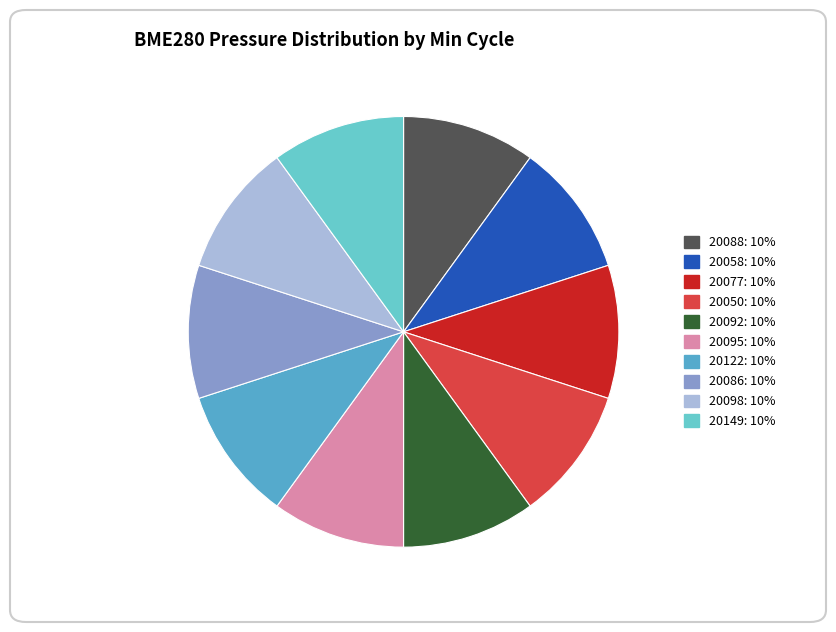

What percentage is the 20122 slice, to the nearest percent?

10%